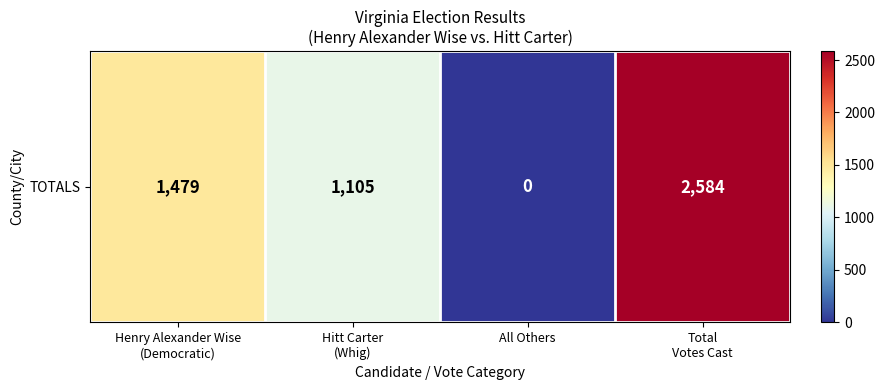

Reading right to left, extract all data points from this chart.

2584	0	1105	1479